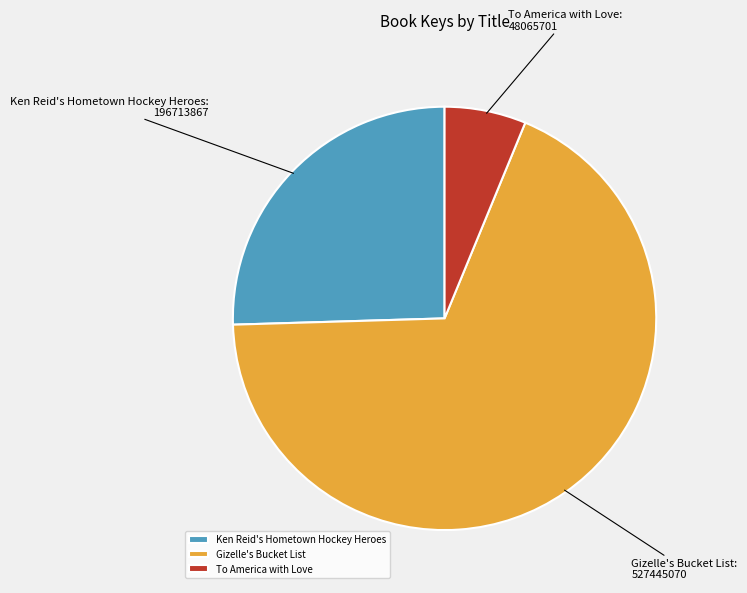

How many slices are in this pie chart?

3